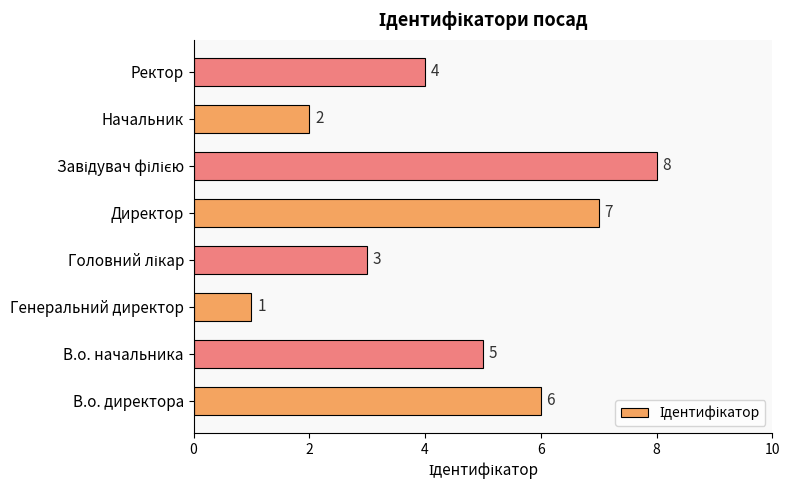

Count the values in the range 3 to 7.

5